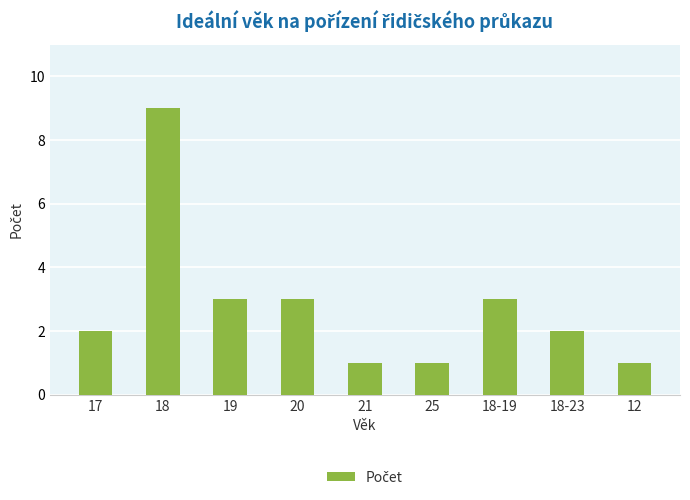

What is the change in value from 17 to 21?

-1